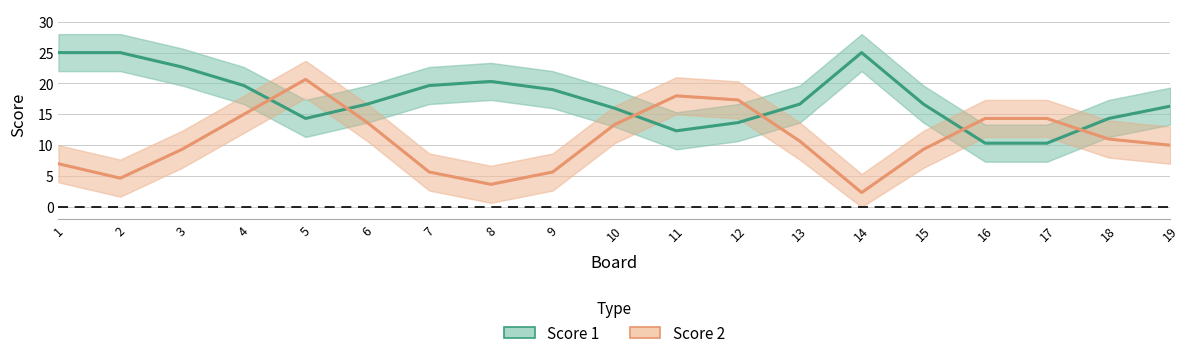

The value of Score 2 at 4 is 15.0. True or false?

True